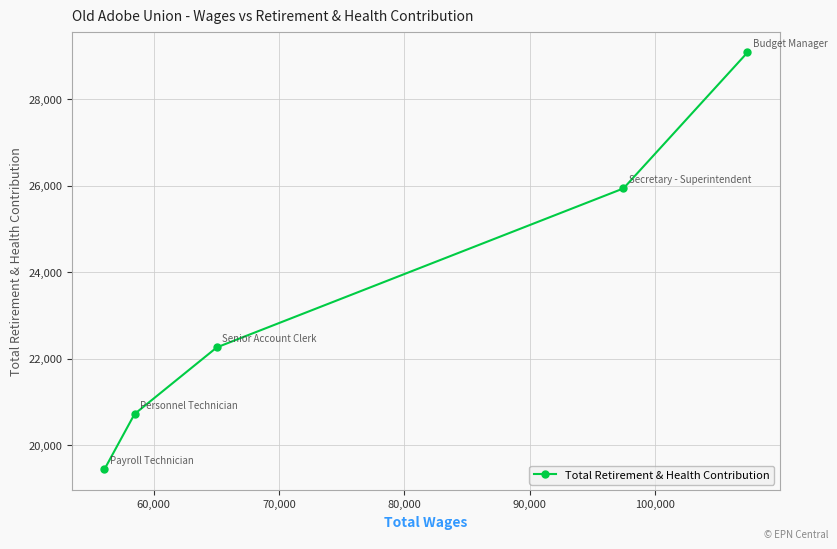

What is the difference between the maximum and second lowest values?

8361